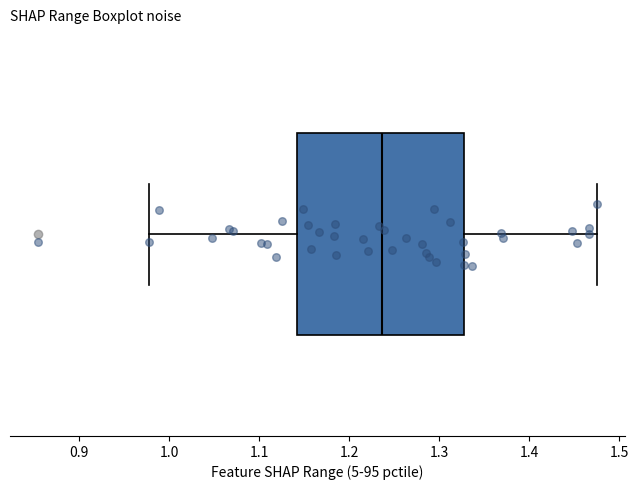

Where is the right edge of the box on the x-axis? The values are not printed on the chart, so give them approximately, as read against the axis.

1.33